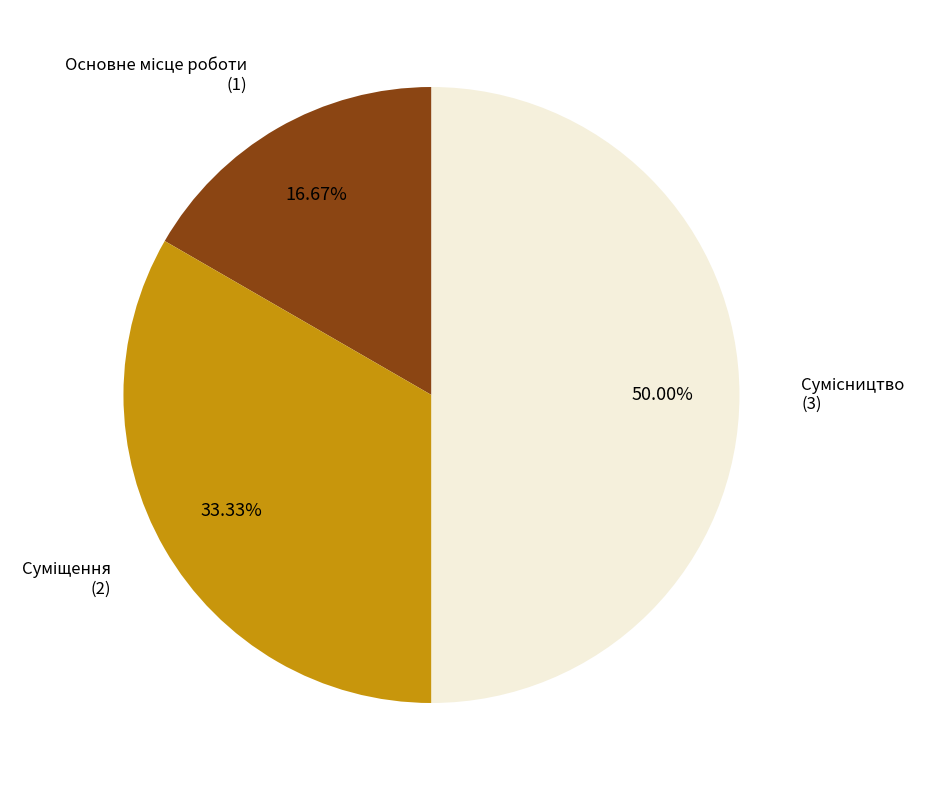

How many segments does this pie chart have?

3